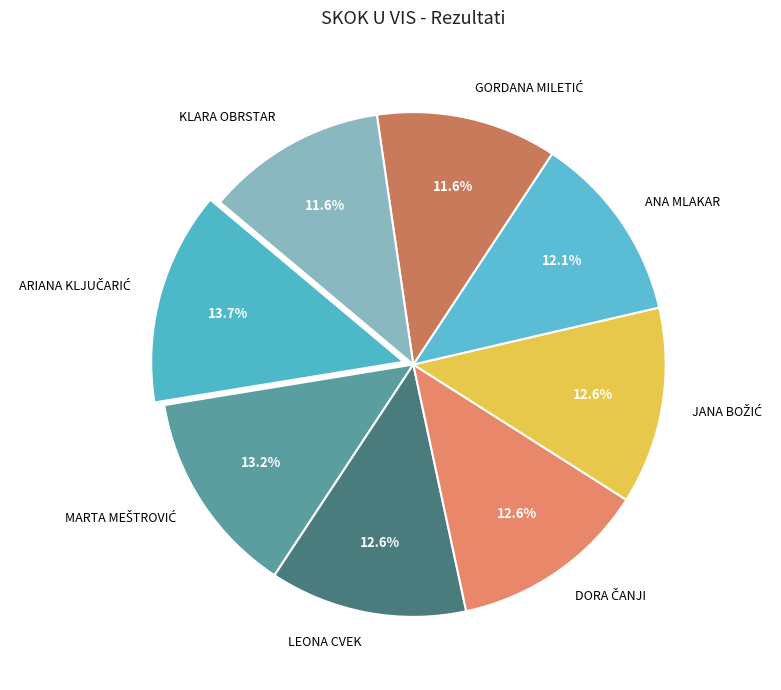

To the nearest percent, what portion does LEONA CVEK represent?

13%